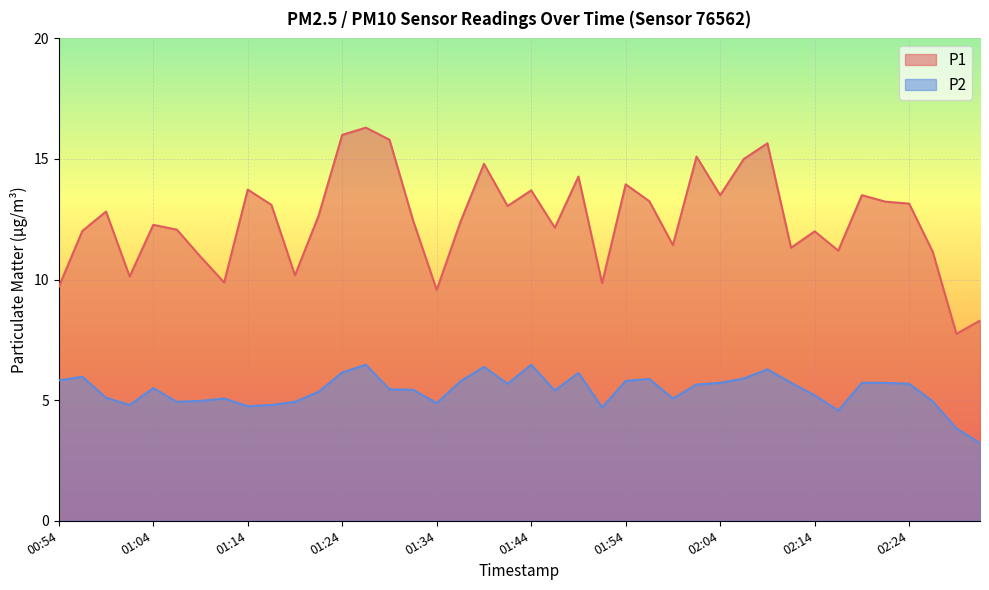

List the series in order of their peak value, lowest first.

P2, P1